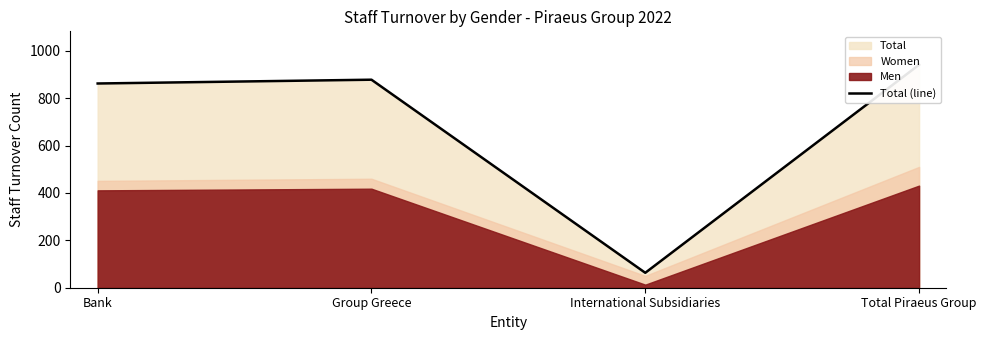

Where is the first local maximum?

Group Greece